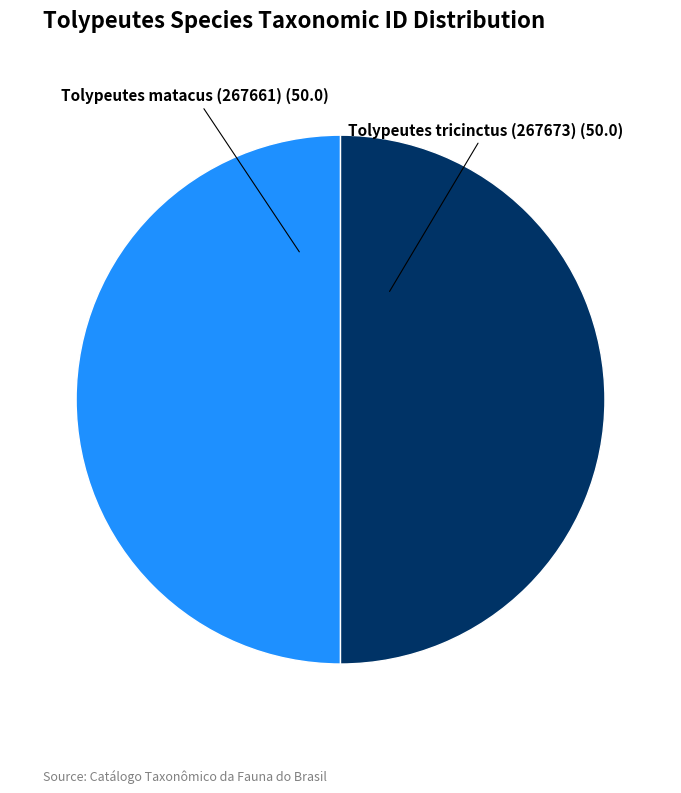

Count the number of slices in the pie.

2